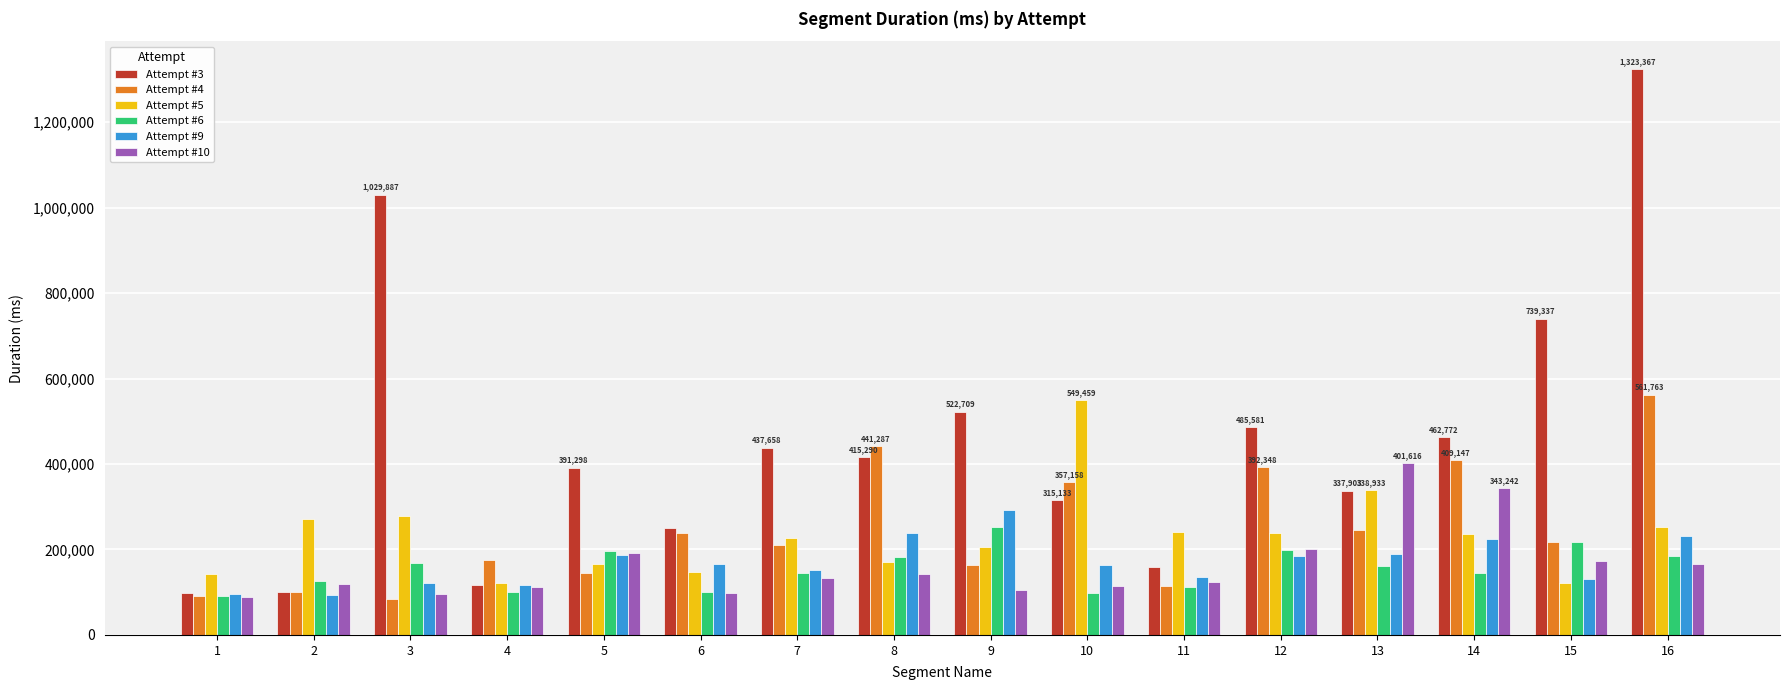

What is the minimum value for Attempt #5?

121130